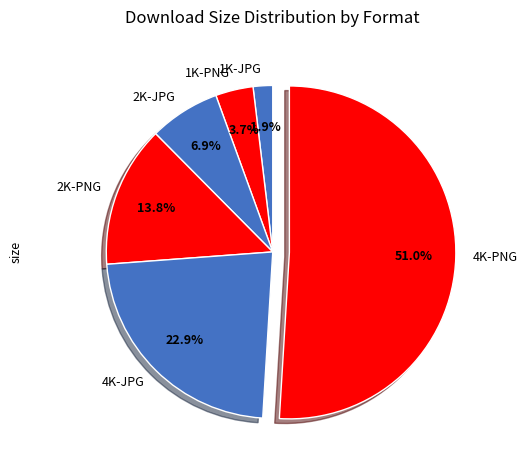

Does 4K-PNG represent more than half of the total?

Yes